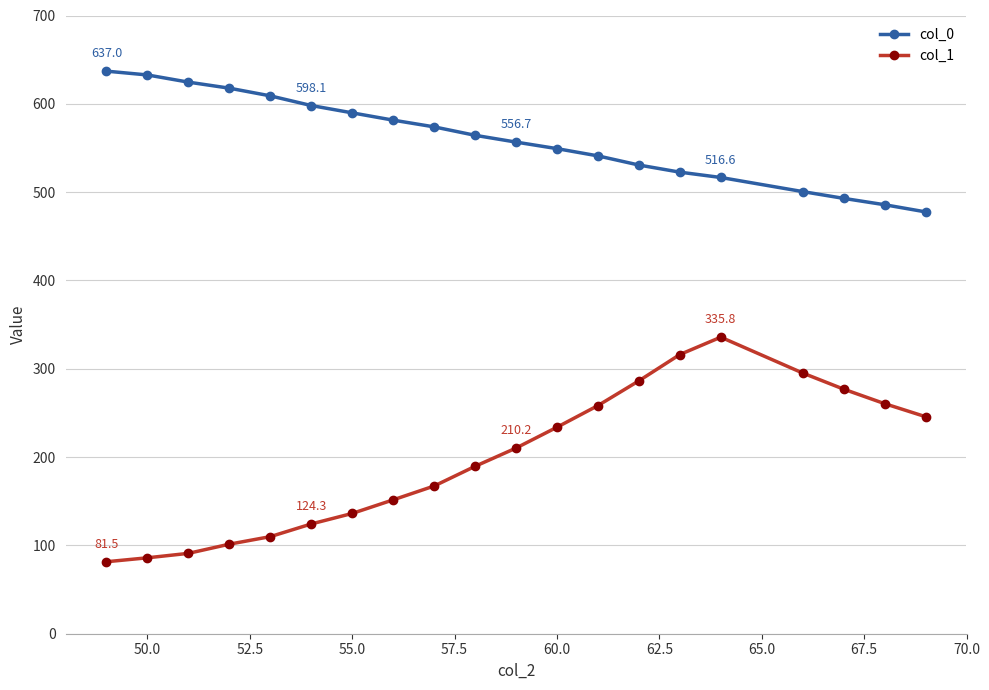

Which series has the largest total across all categories?

col_0